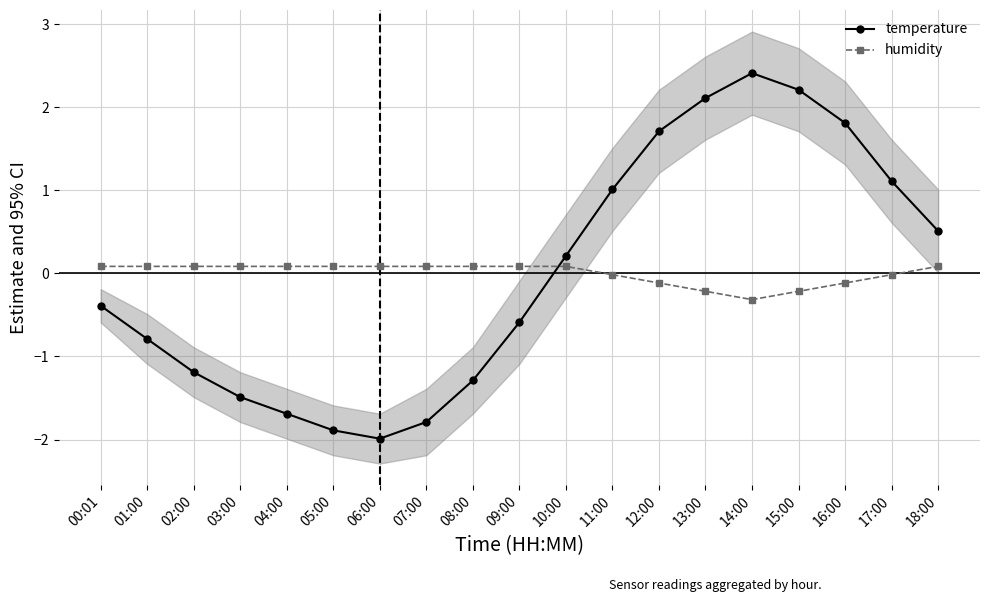

True or false: temperature and humidity cross at least once.

True